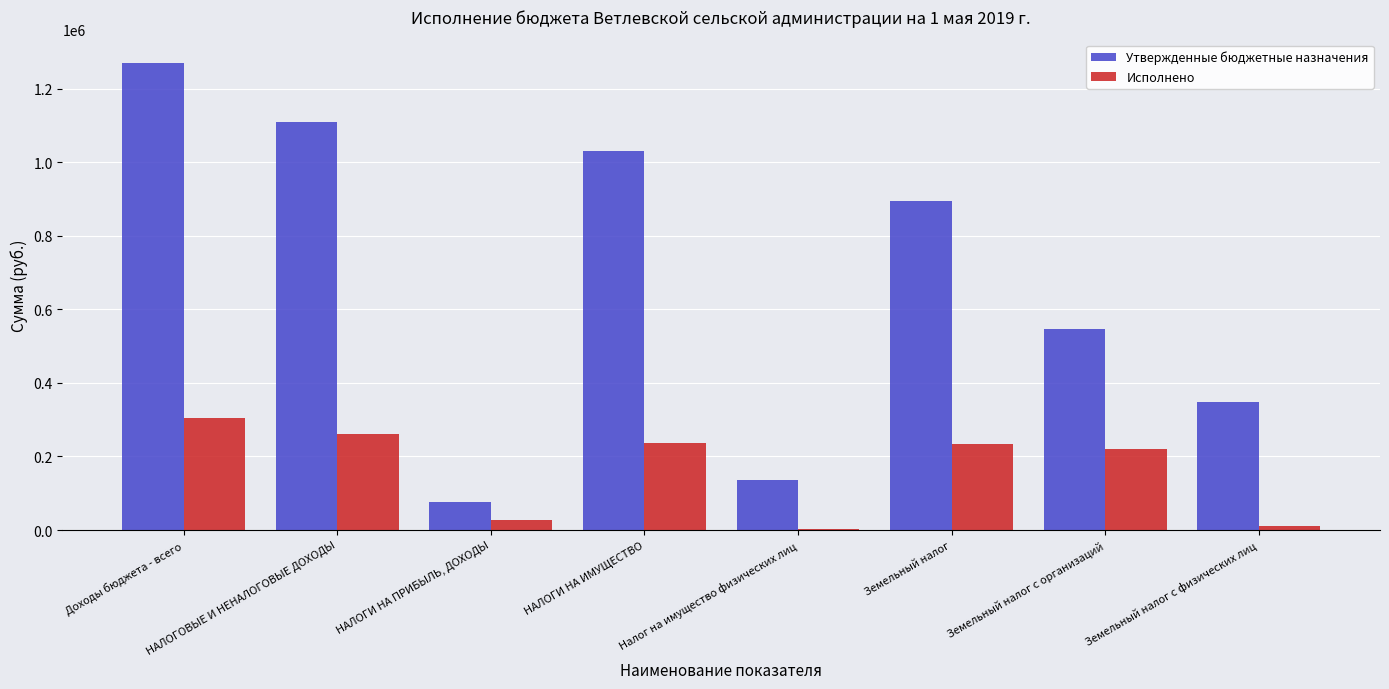

What is the maximum value for Утвержденные бюджетные назначения?

1270030.0